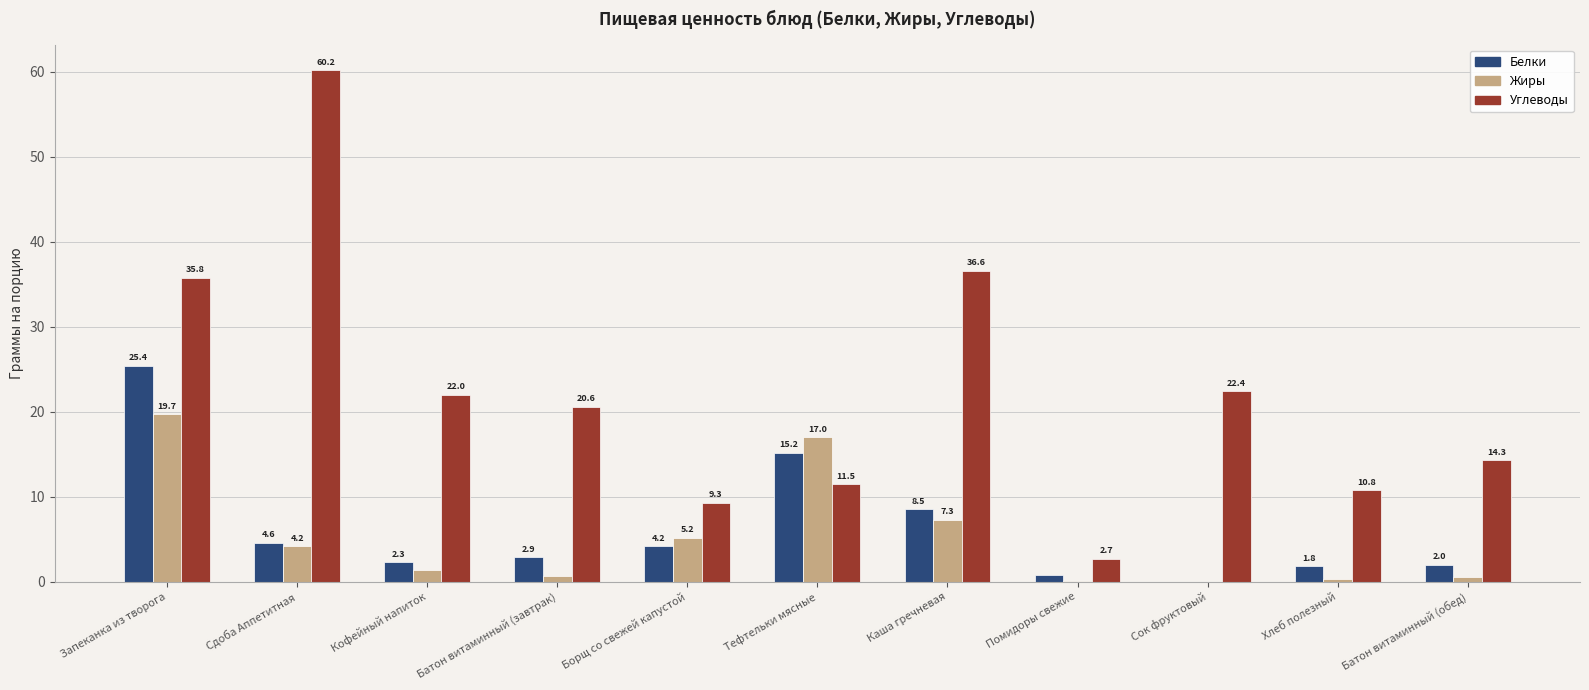

What is the maximum value for Жиры?

19.7